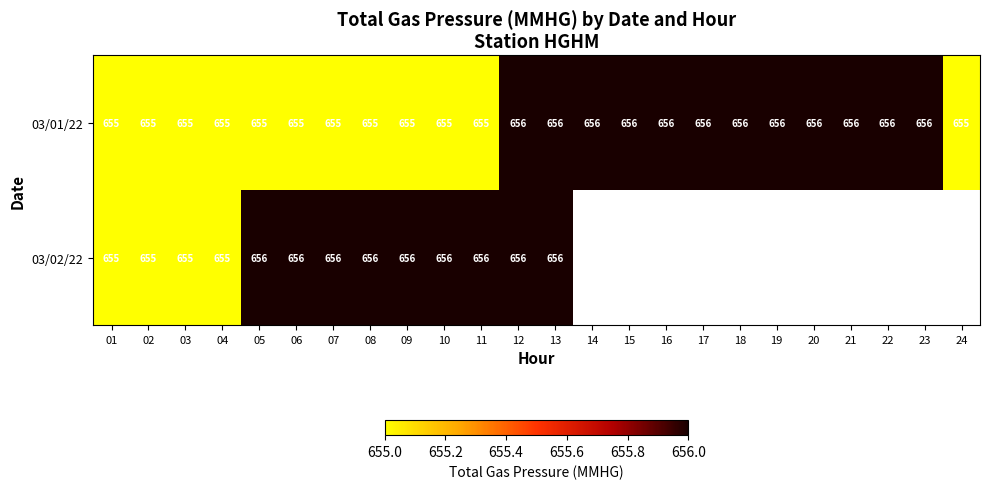

At which category is the sum across all series the highest?

12